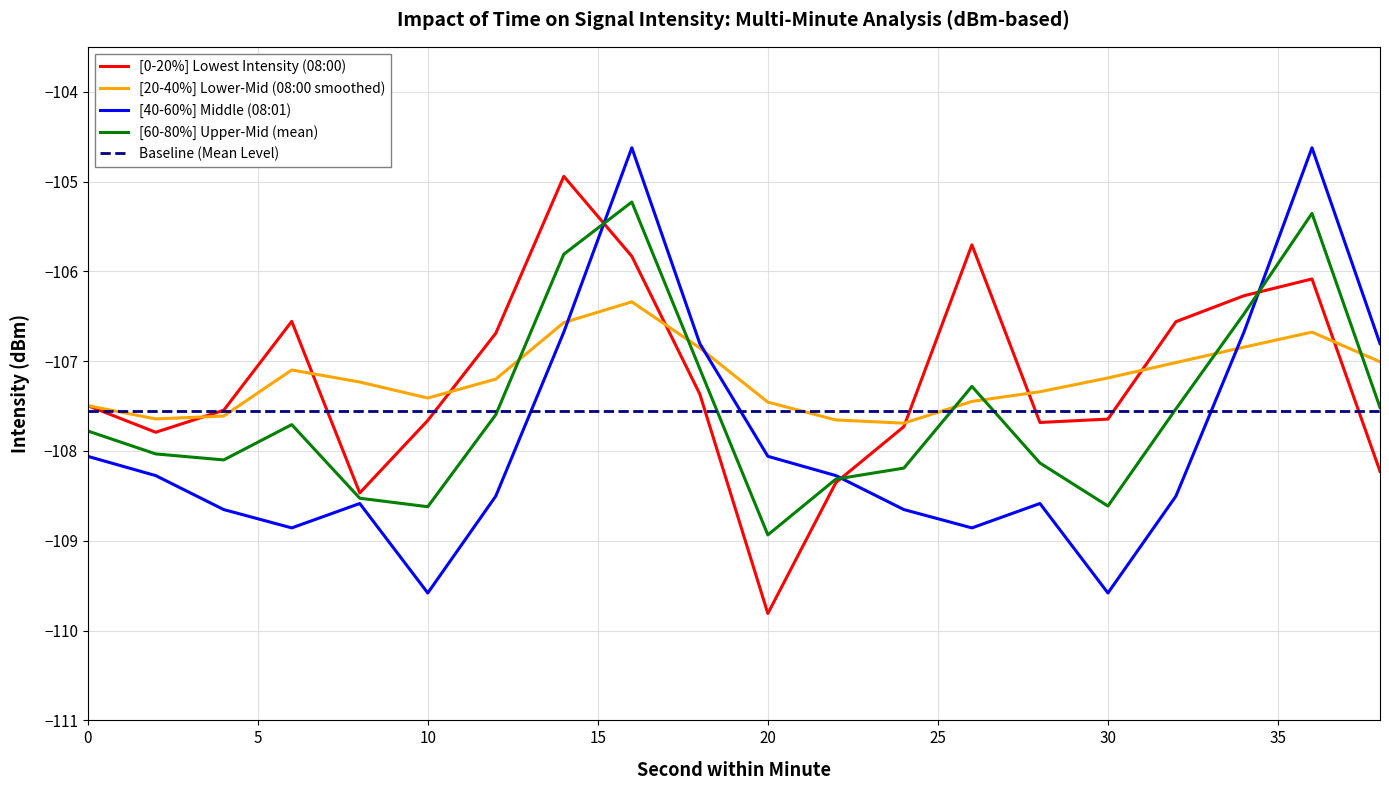

Which series ends up on top after the final intersection of [60-80%] Upper-Mid (mean) and [20-40%] Lower-Mid (08:00 smoothed)?

[20-40%] Lower-Mid (08:00 smoothed)